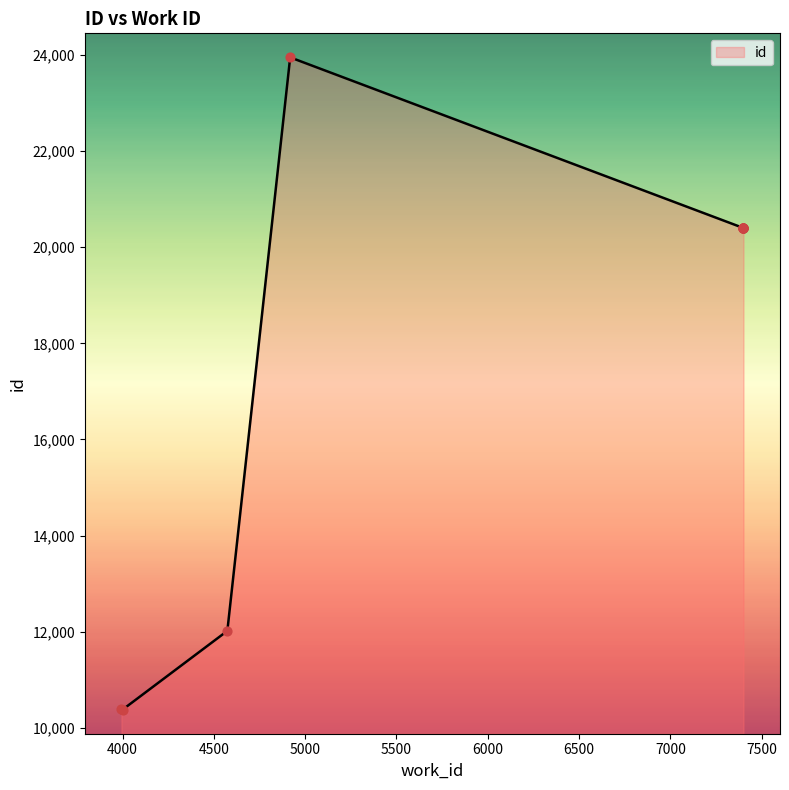

Which has a higher value, 7400 or 3994?

7400